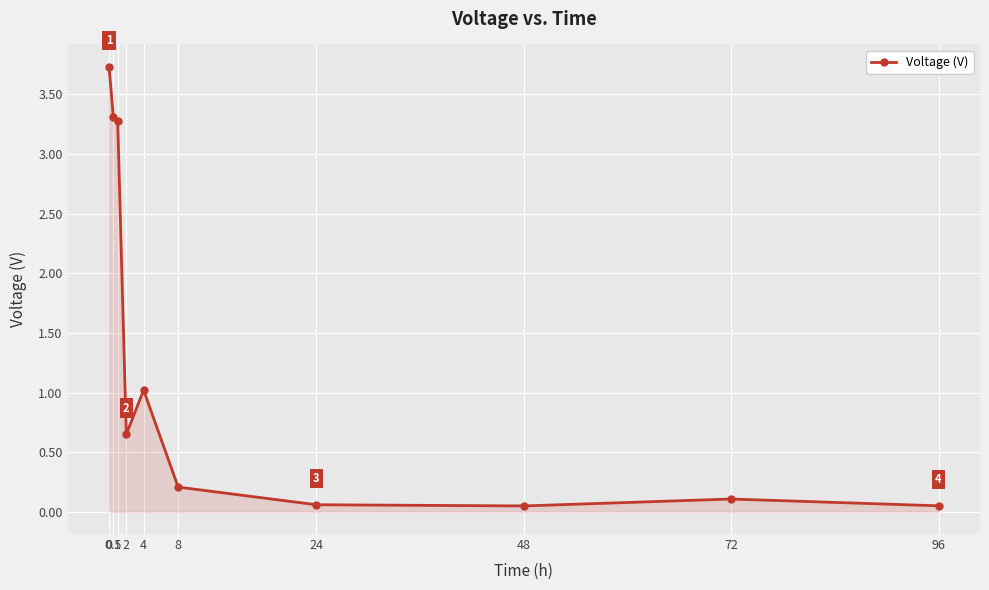

What is the maximum value shown in the chart?

3.7